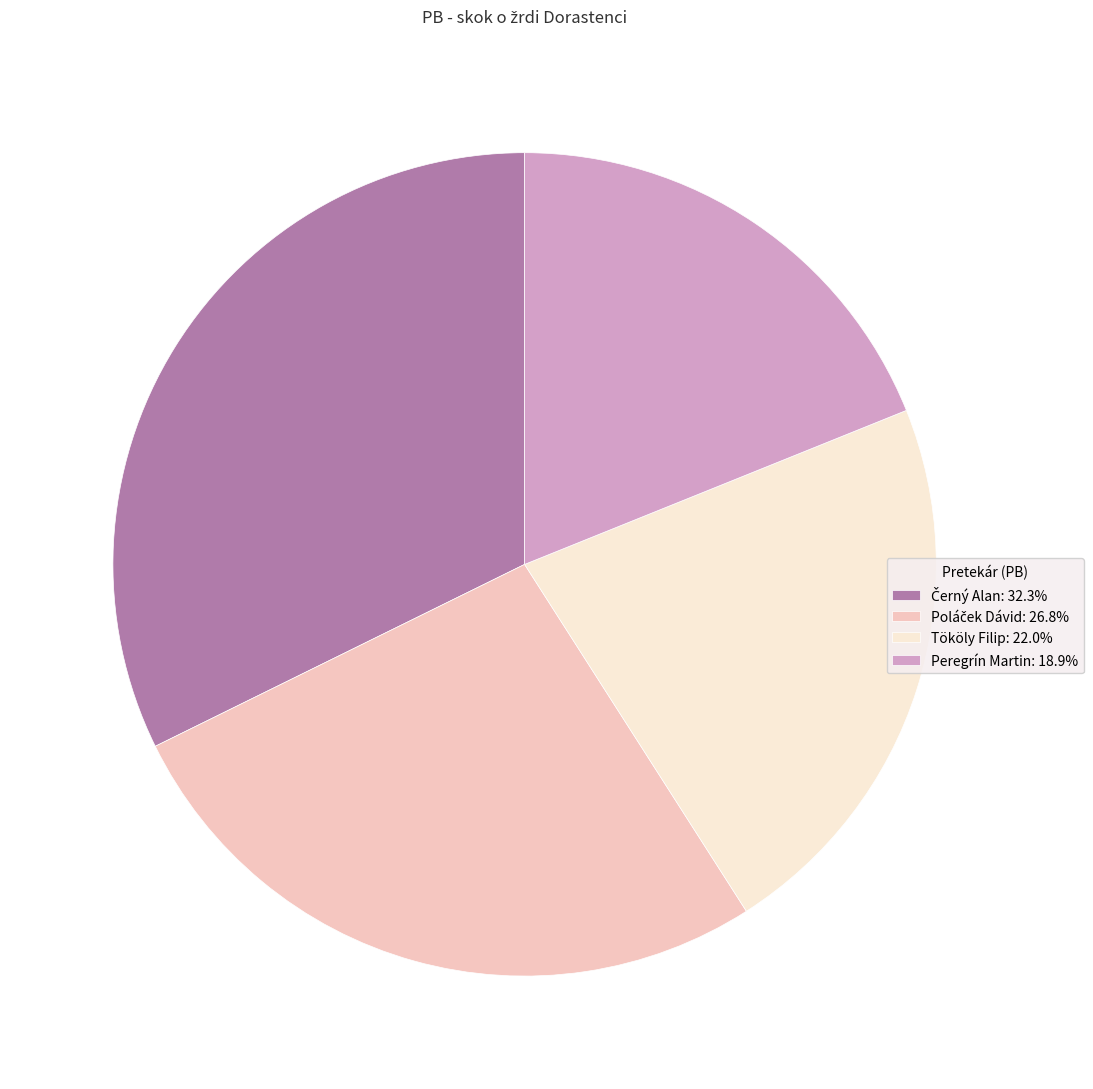

Is there a majority slice in this chart?

No